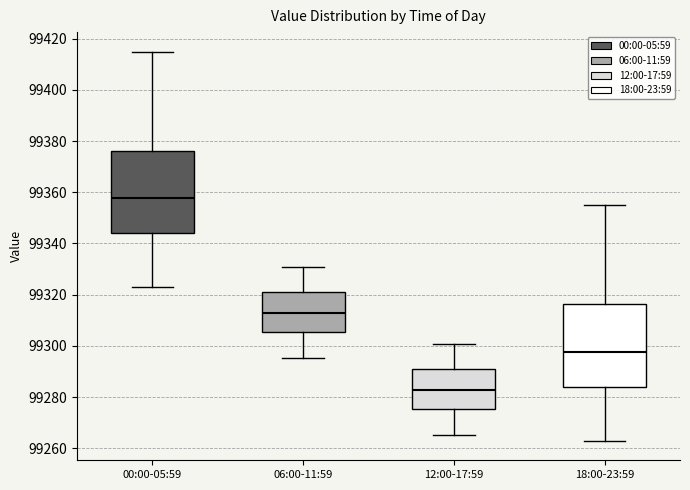

Reading left to right, read every box against the y-axis: the position of its median line, the range the box covers, and the ends of its whiskers. The values are not printed on the chart, so give them approximately, as read against the axis.

00:00-05:59: median 99358, box 99344 to 99376, whiskers 99322 to 99414
06:00-11:59: median 99312, box 99306 to 99320, whiskers 99296 to 99330
12:00-17:59: median 99282, box 99276 to 99290, whiskers 99266 to 99300
18:00-23:59: median 99298, box 99284 to 99316, whiskers 99262 to 99354